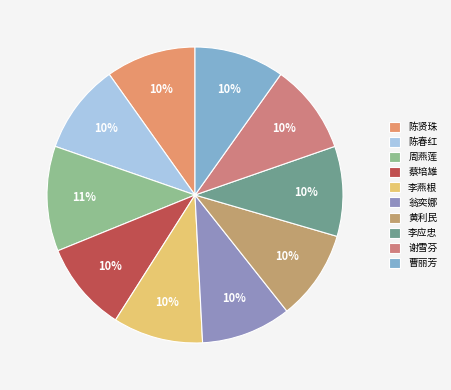

Count the number of slices in the pie.

10